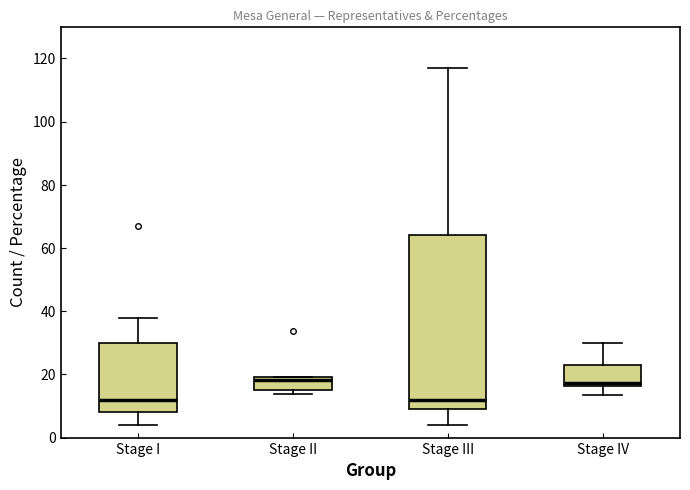

Which box is the tallest, from its lower edge to its upper edge?

Stage III